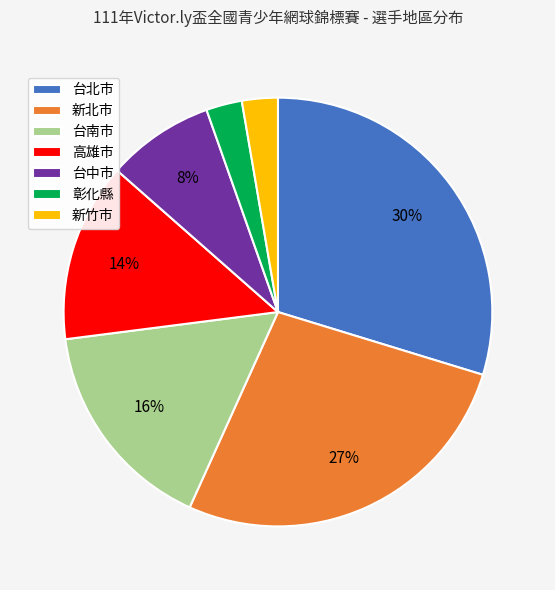

Approximately how many times larger is the value at 彰化縣 compared to 台北市?

0.1